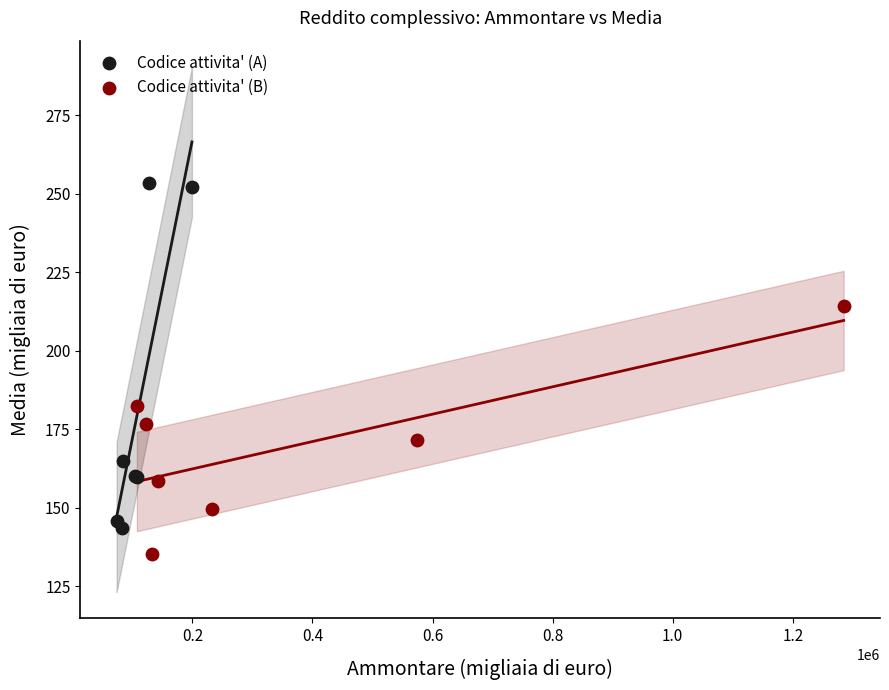

What are all the series names shown in the legend?

Codice attivita' (A), Codice attivita' (B)